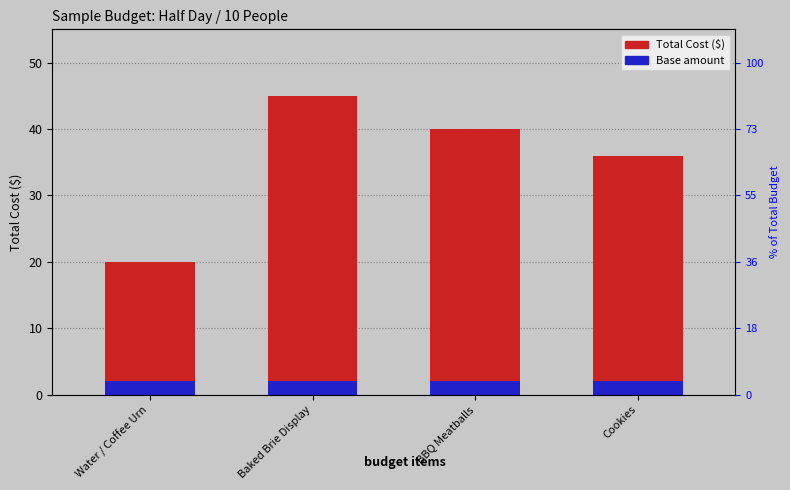

Rank the categories by value from lowest to highest.

Water / Coffee Urn, Cookies, BBQ Meatballs, Baked Brie Display